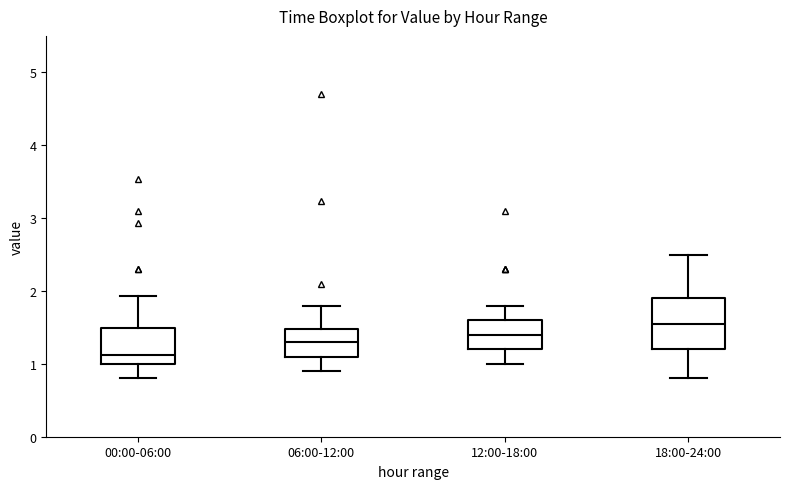

Which box's median line is the lowest?

00:00-06:00